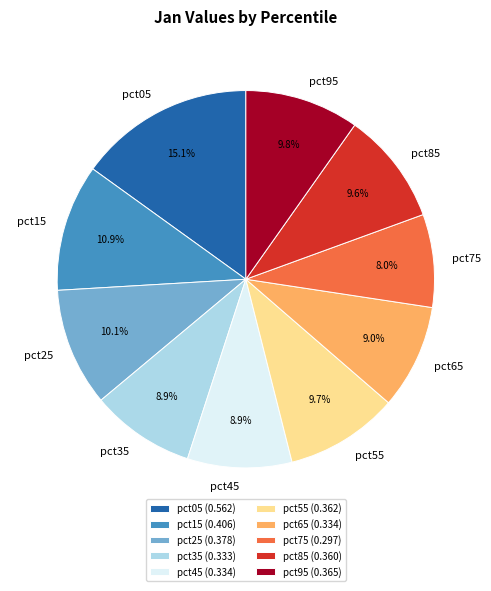

What is the total percentage of pct45 and pct55?

18.6%